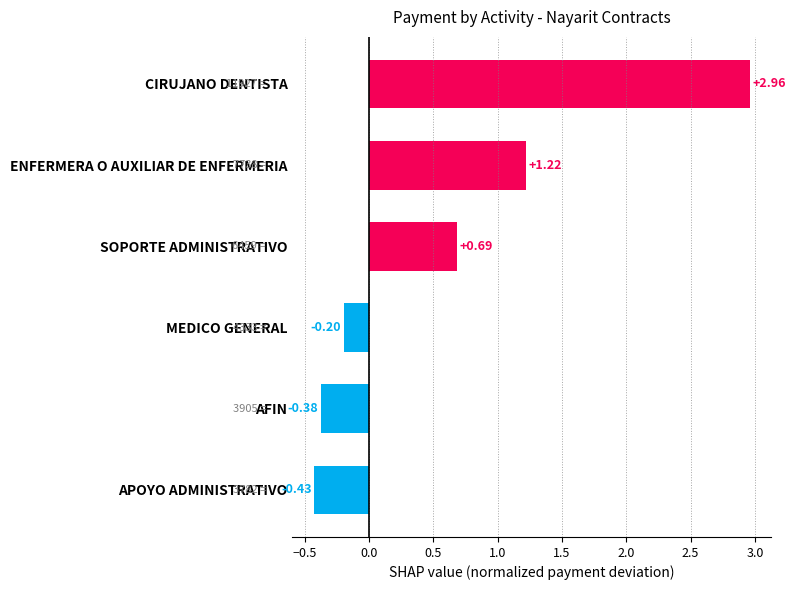

What is the label of the 1st bar from the bottom?

APOYO ADMINISTRATIVO